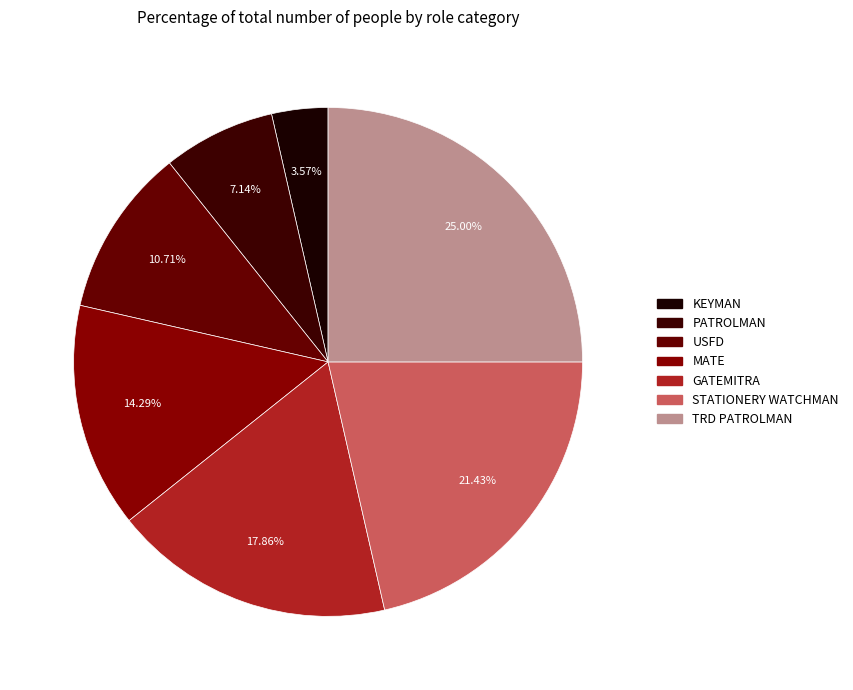

Combined, do MATE and TRD PATROLMAN account for over 50%?

No